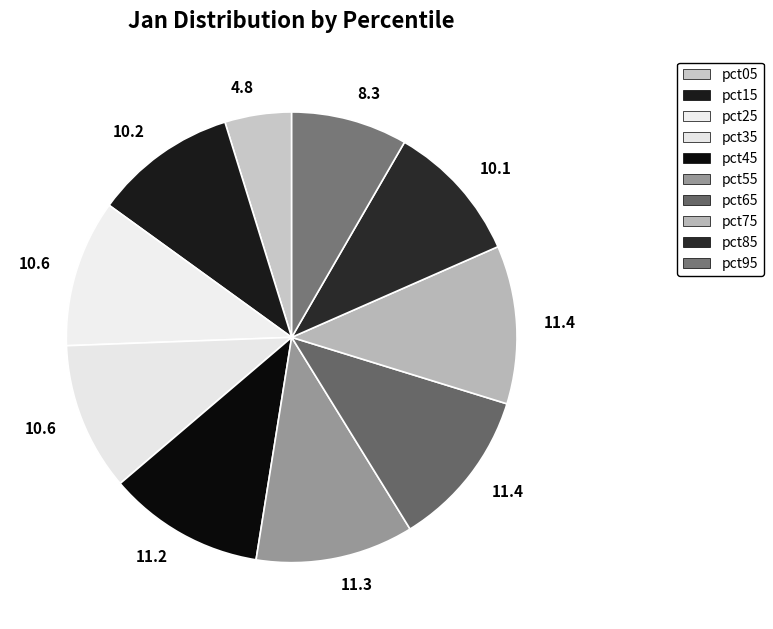

Count the number of slices in the pie.

10